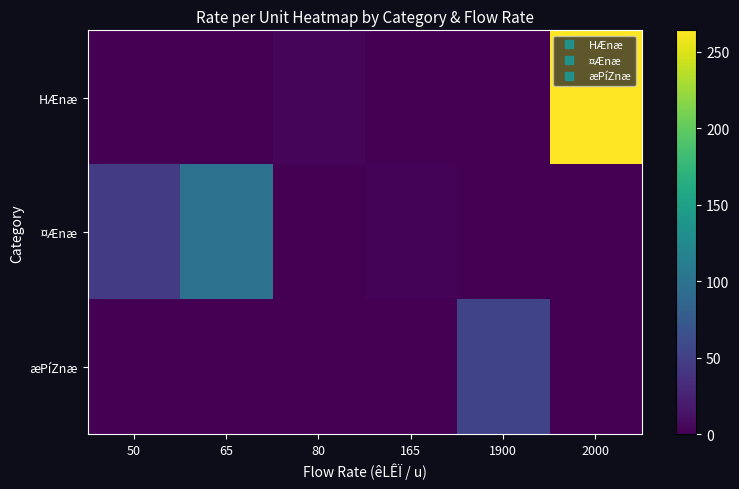

Rank the series by their maximum value, from lowest to highest.

æPíZnæ, ¤Ænæ, HÆnæ